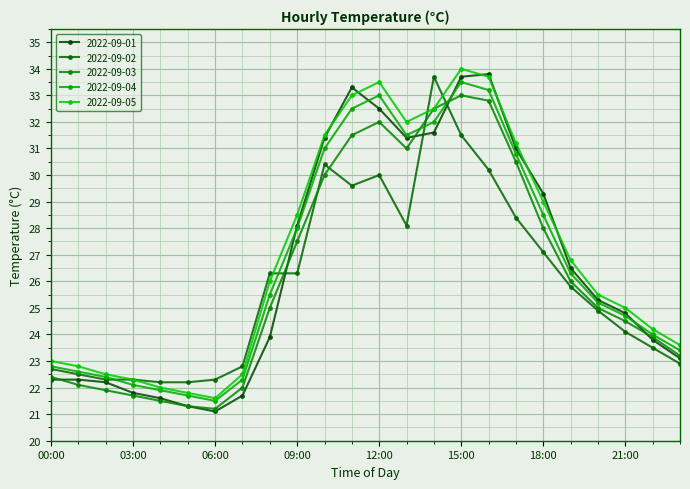

Rank the categories by 2022-09-01 value from lowest to highest.

06:00, 05:00, 04:00, 07:00, 03:00, 02:00, 00:00, 01:00, 23:00, 22:00, 08:00, 21:00, 20:00, 19:00, 09:00, 18:00, 17:00, 10:00, 13:00, 14:00, 12:00, 11:00, 15:00, 16:00